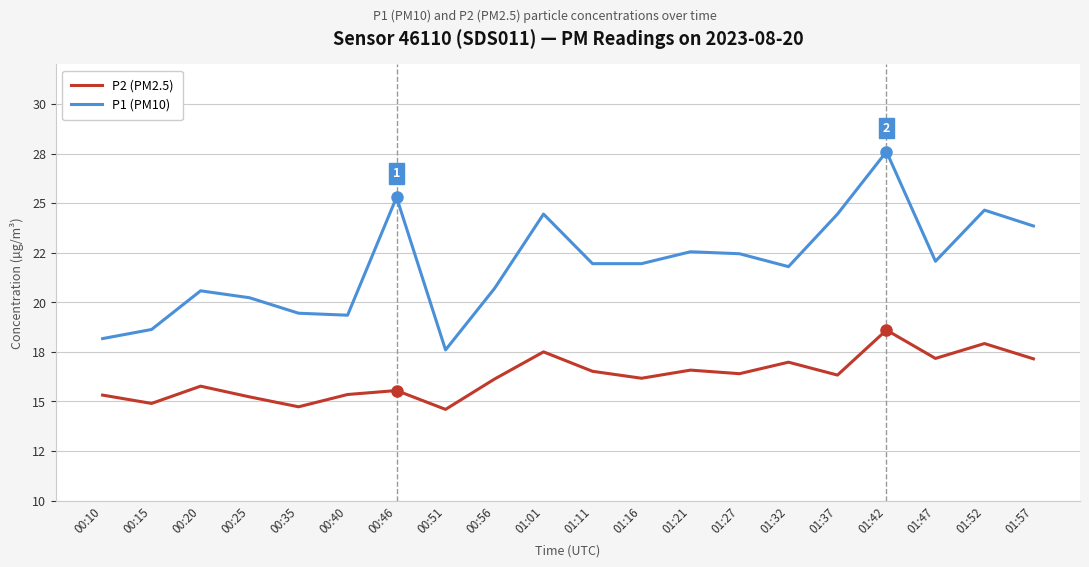

What is the difference between the highest and lowest values at 01:27?

6.1